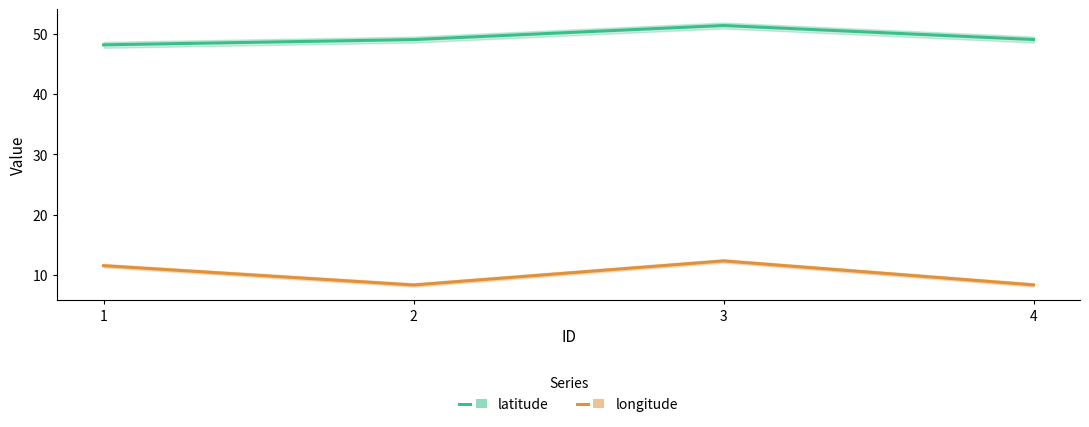

List the labels in order of latitude value, largest first.

3, 4, 2, 1